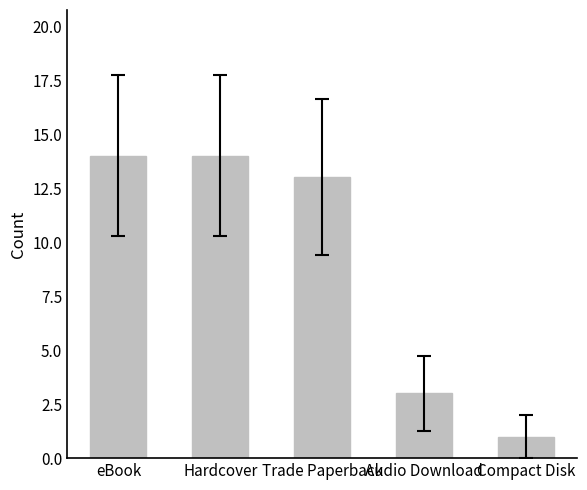

What is the sum of the values at Compact Disk and Trade Paperback?

14